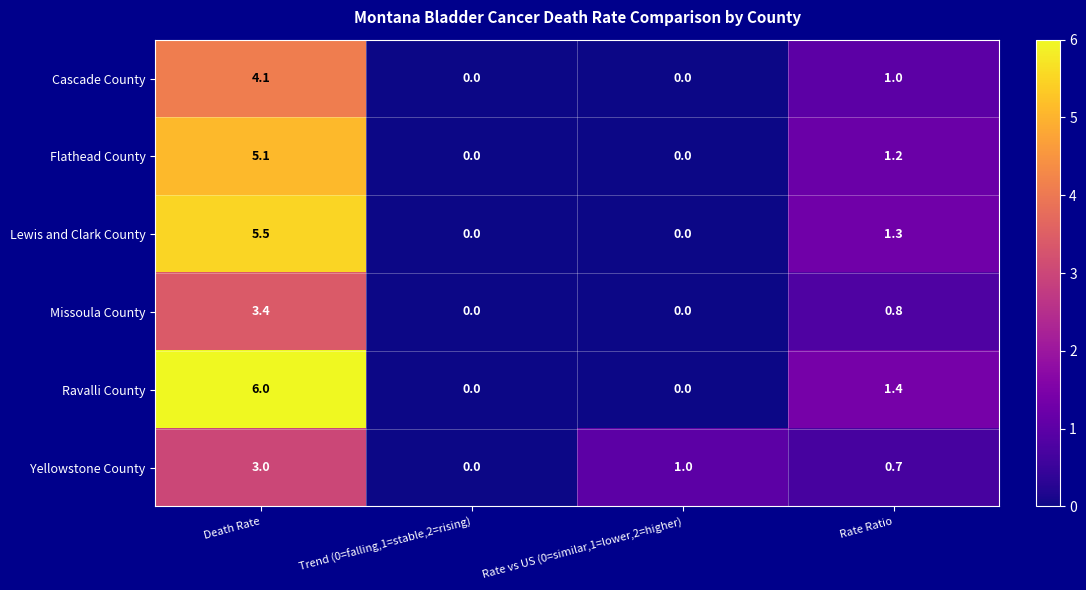

What is the difference between the maximum and minimum values in the Lewis and Clark County series?

5.5